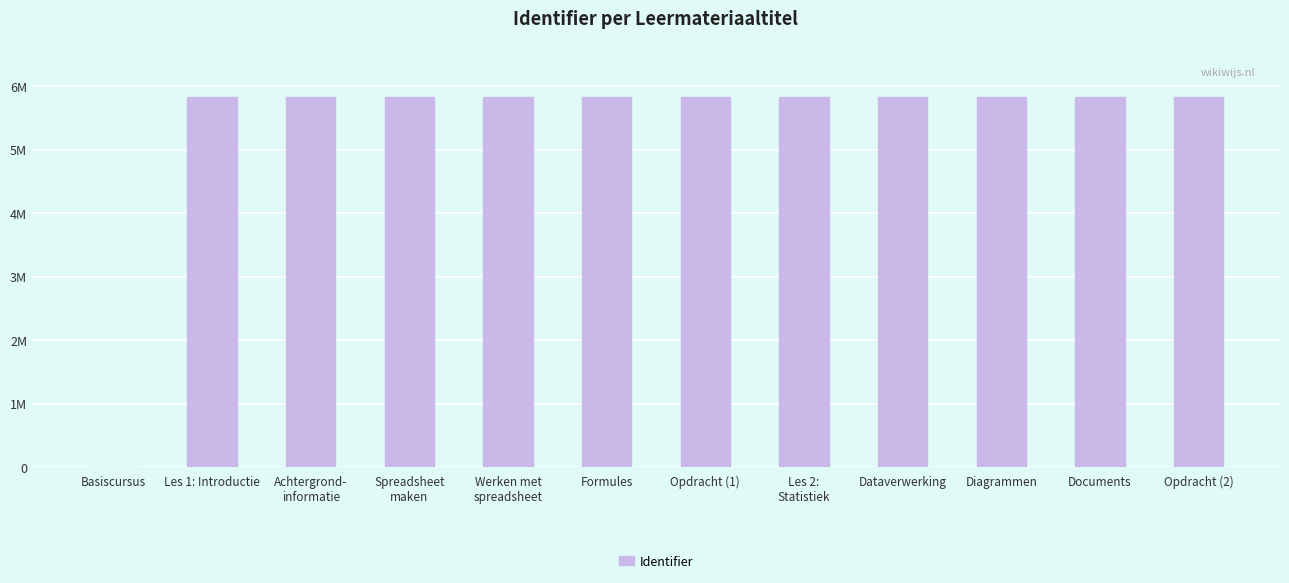

Approximately how many times larger is the value at Achtergrond-
informatie compared to Les 2:
Statistiek?

1.0